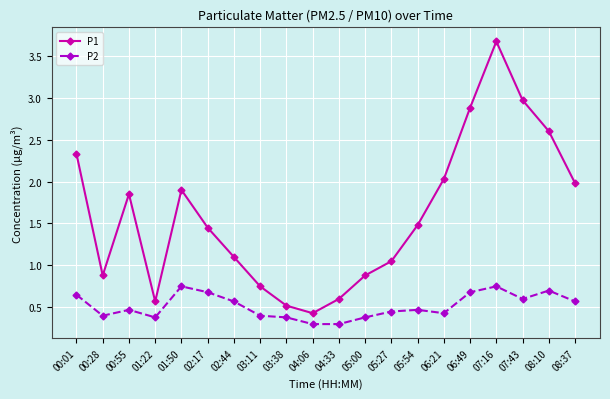

True or false: P1 and P2 cross at least once.

False